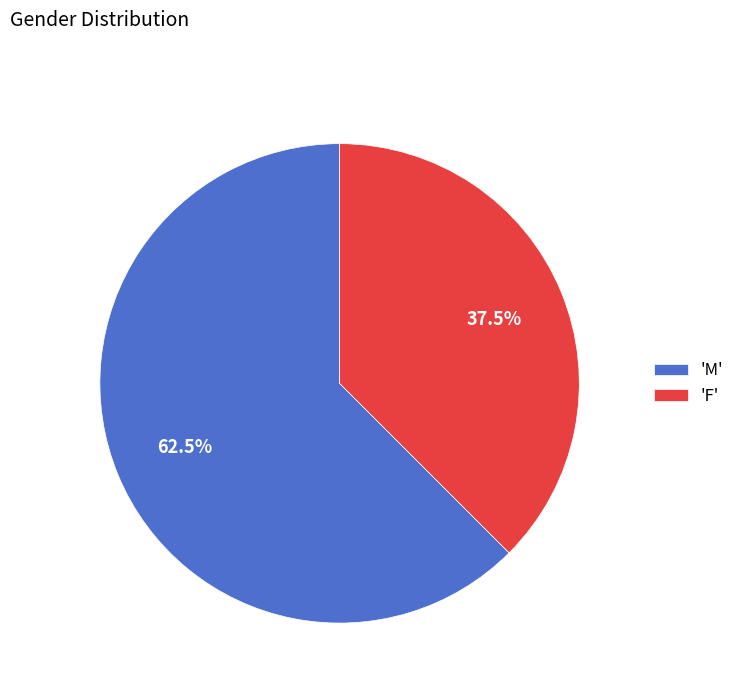

Which category accounts for the majority?

'M'